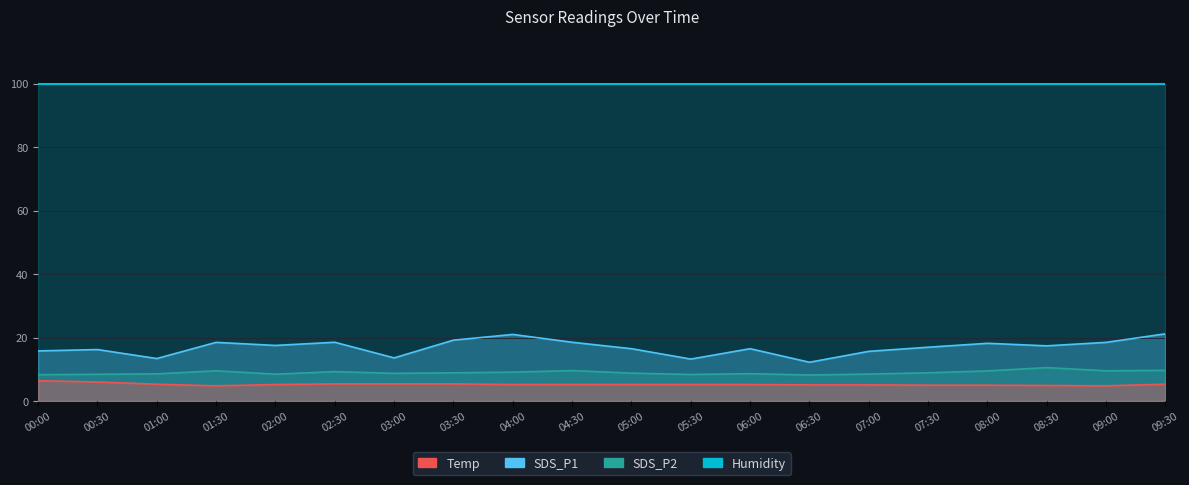

What is the difference between the maximum and minimum values in the Temp series?

1.6